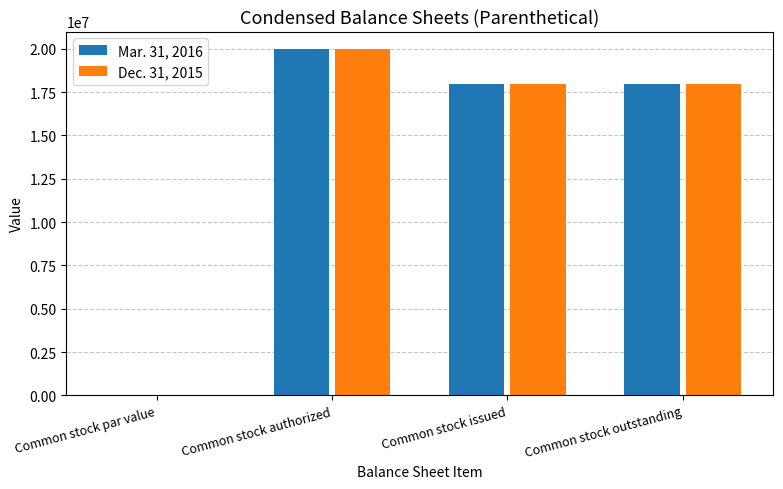

Is it true that Dec. 31, 2015 equals 18000000.0 at Common stock outstanding?

True